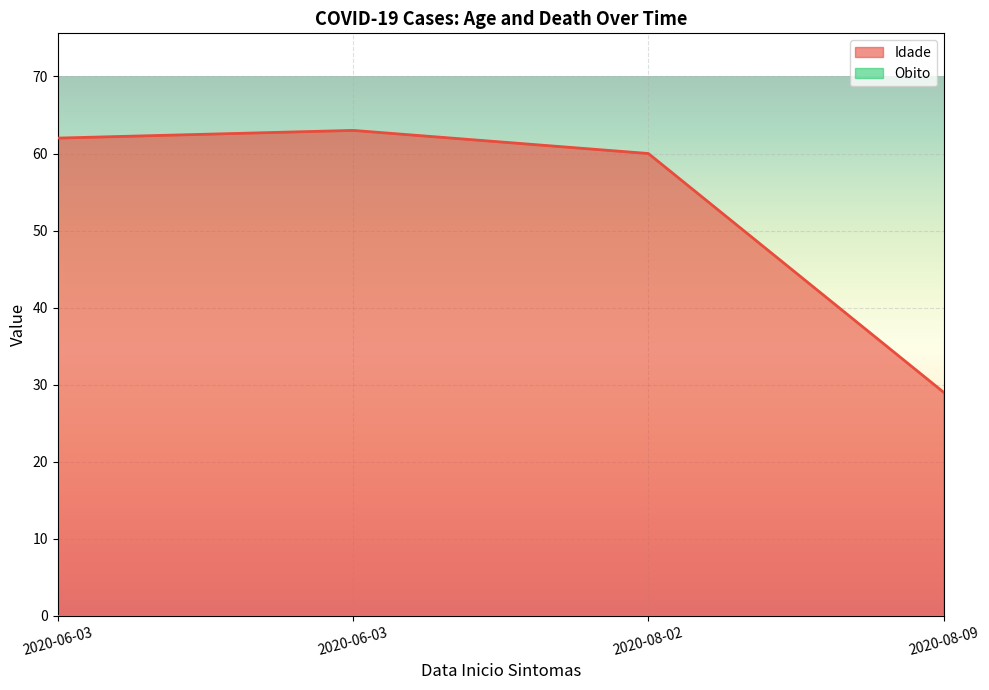

What is the average value?

54